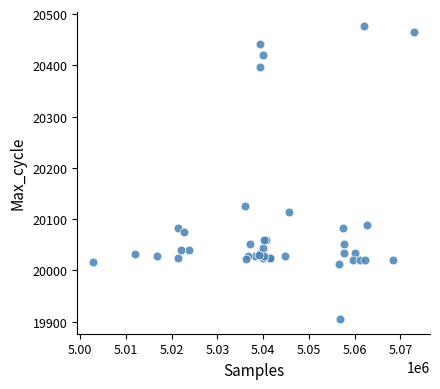

What Y value in the scatter plot is closest to 20190?

20125